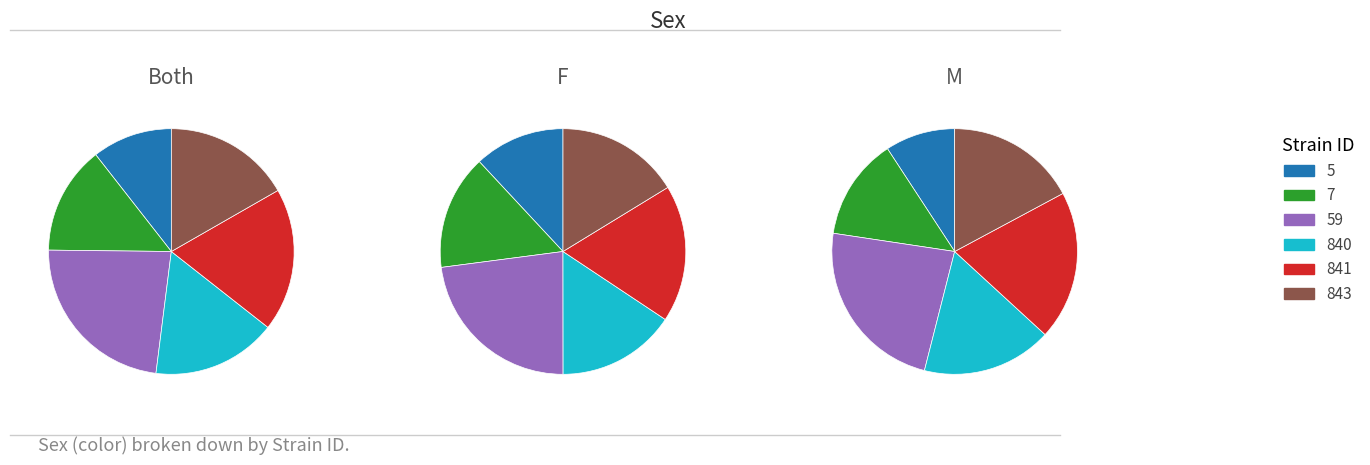

To the nearest percent, what portion does 841 represent?

18%